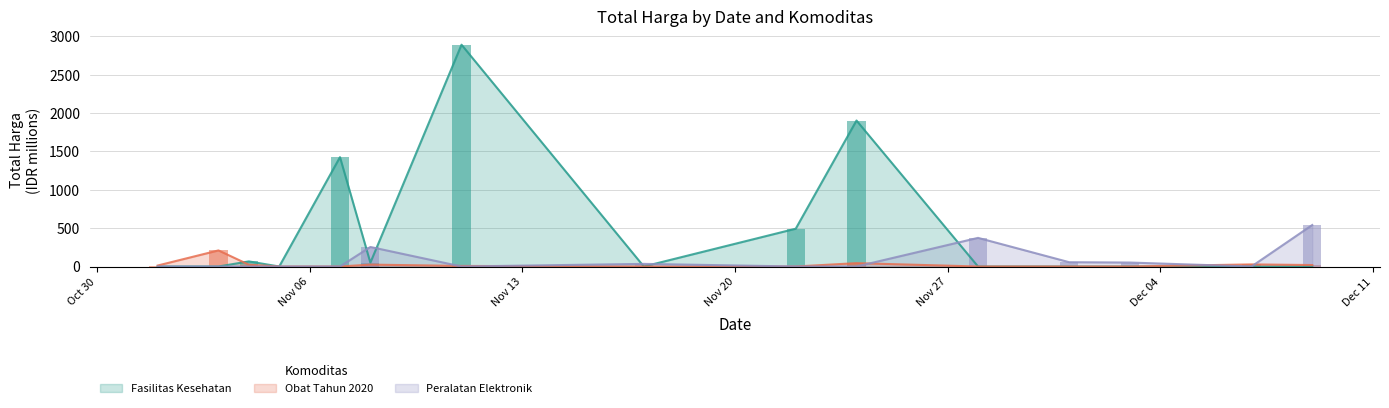

Read the Obat Tahun 2020 value at 2021-12-09.

18.9